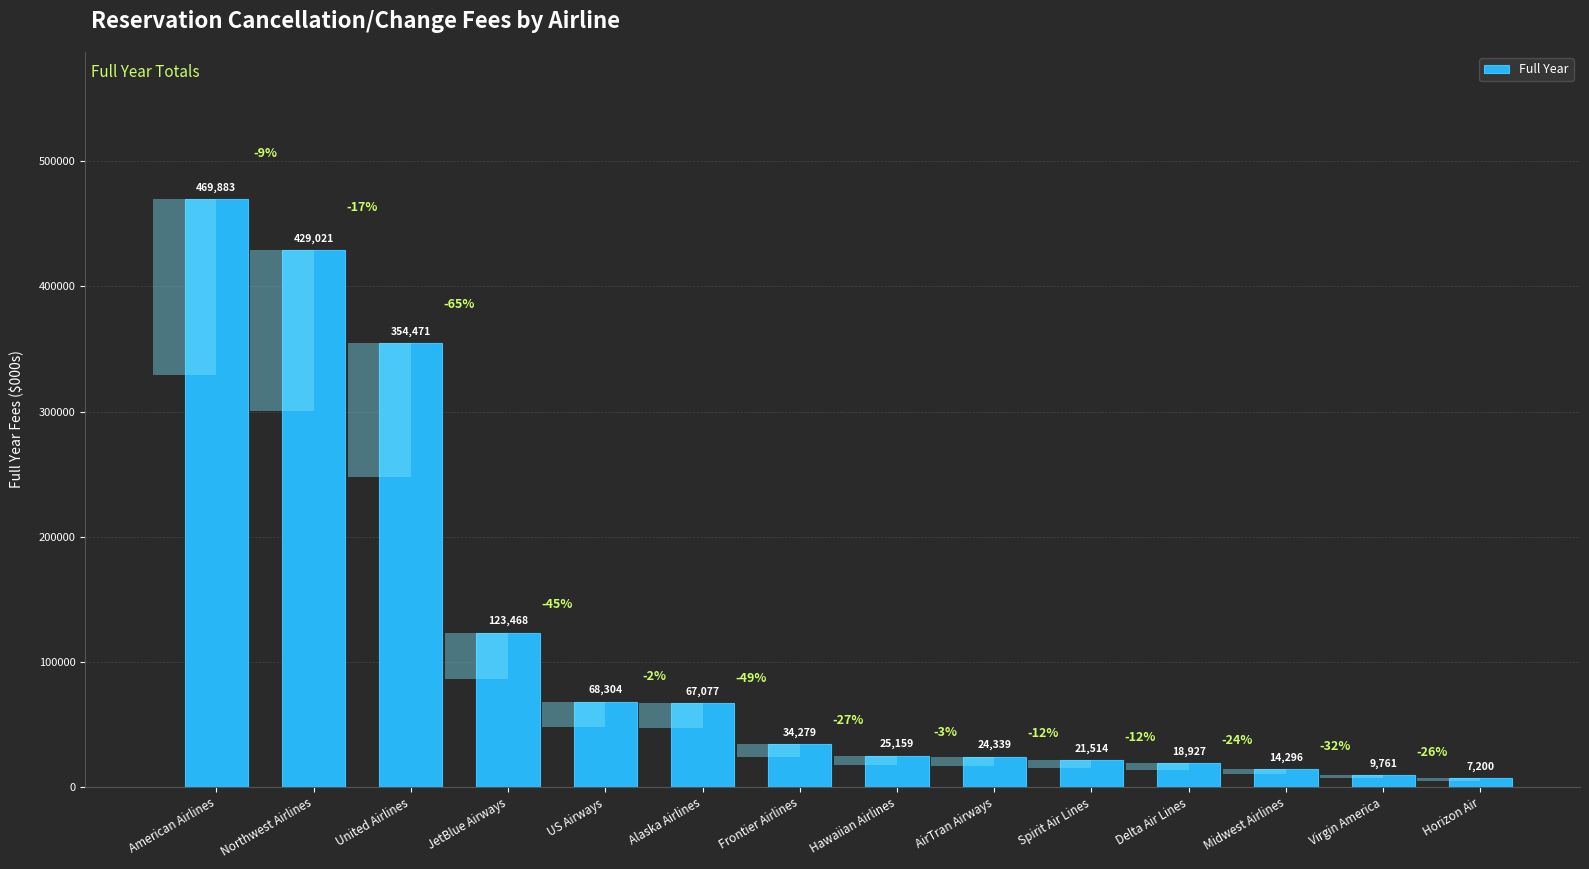

What is the approximate value at Hawaiian Airlines?

25159